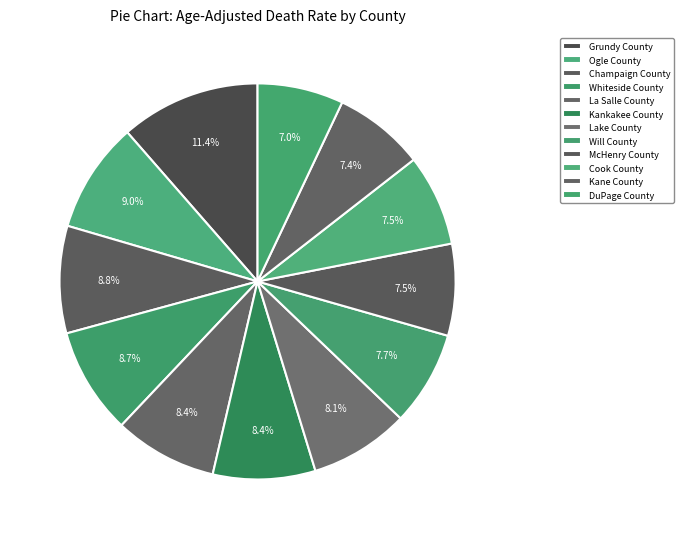

Count the number of slices in the pie.

12